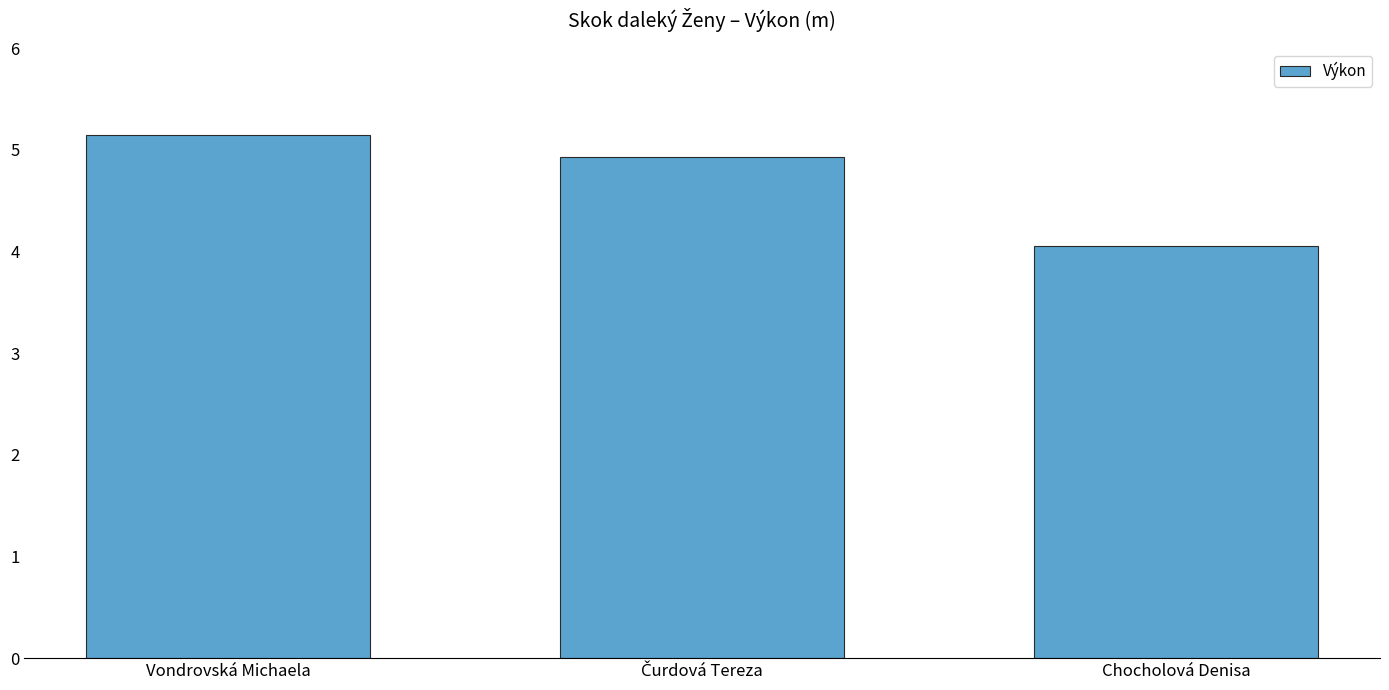

What is the difference between the second highest and minimum values?

0.9